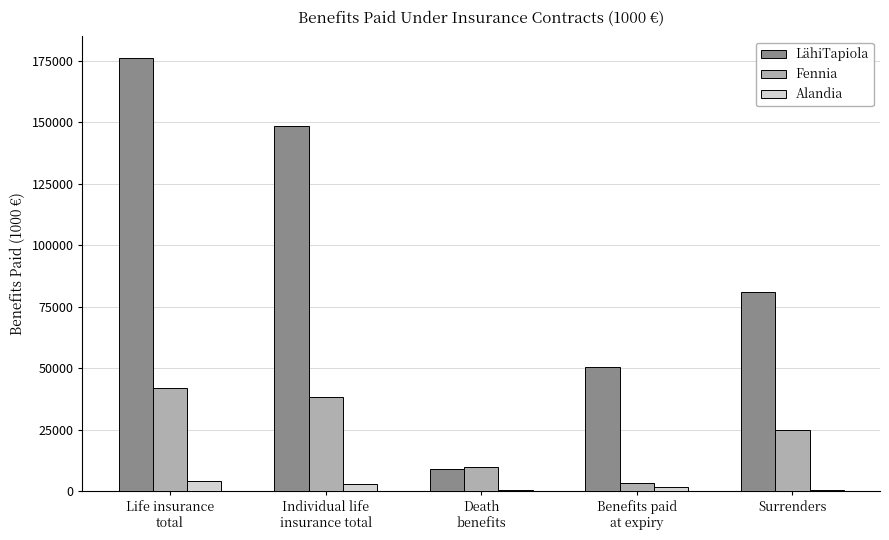

True or false: LähiTapiola has a value of 148241.5 at Individual life
insurance total.

True